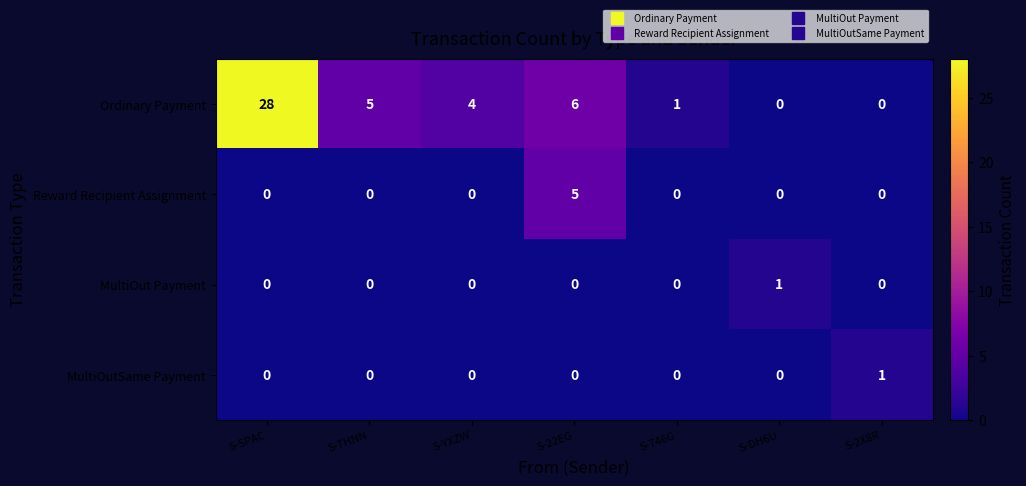

What is the greatest value displayed?

28